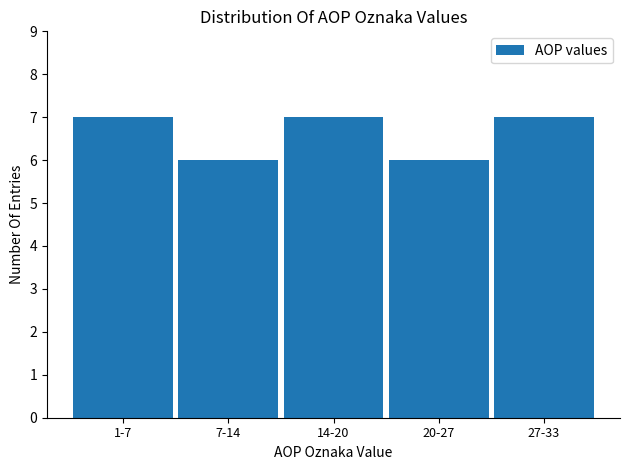

Reading left to right, list all the values displayed in this chart.

7	6	7	6	7